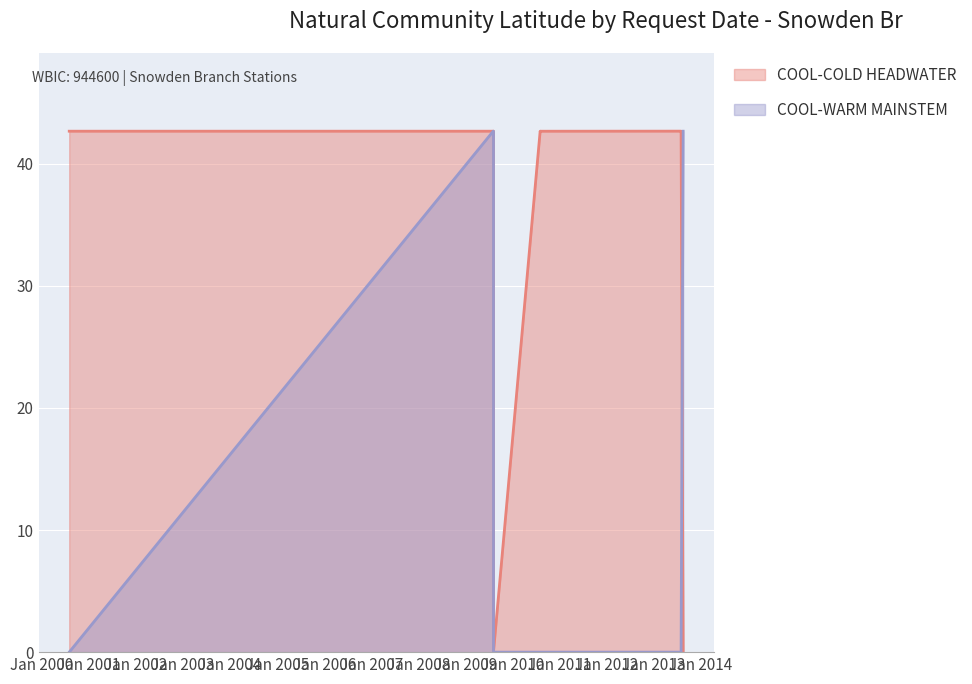

At which category does COOL-COLD HEADWATER reach its first local peak?

2009-08-05